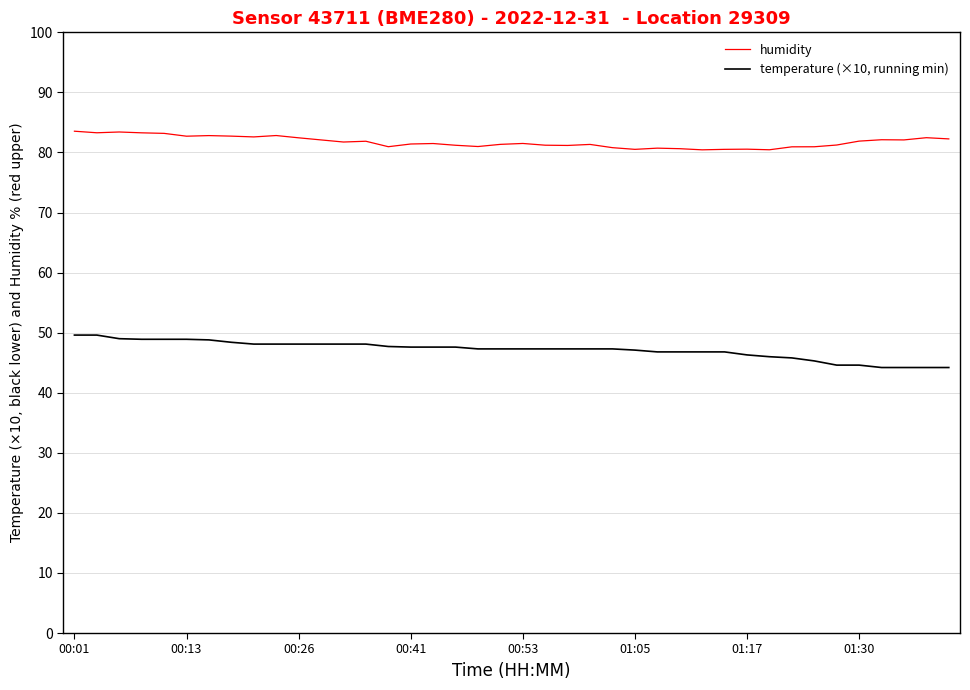

Which series has the largest total across all categories?

humidity